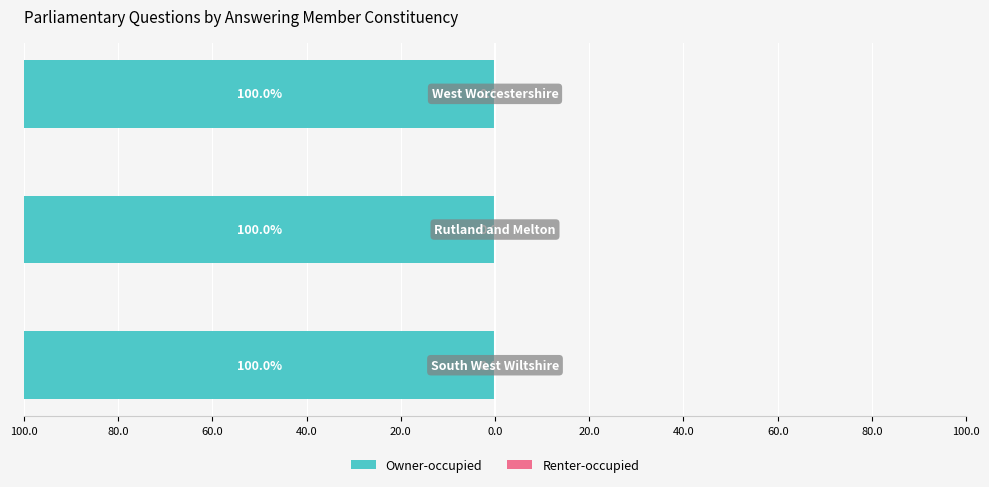

Which series has the widest spread of values?

Renter-occupied